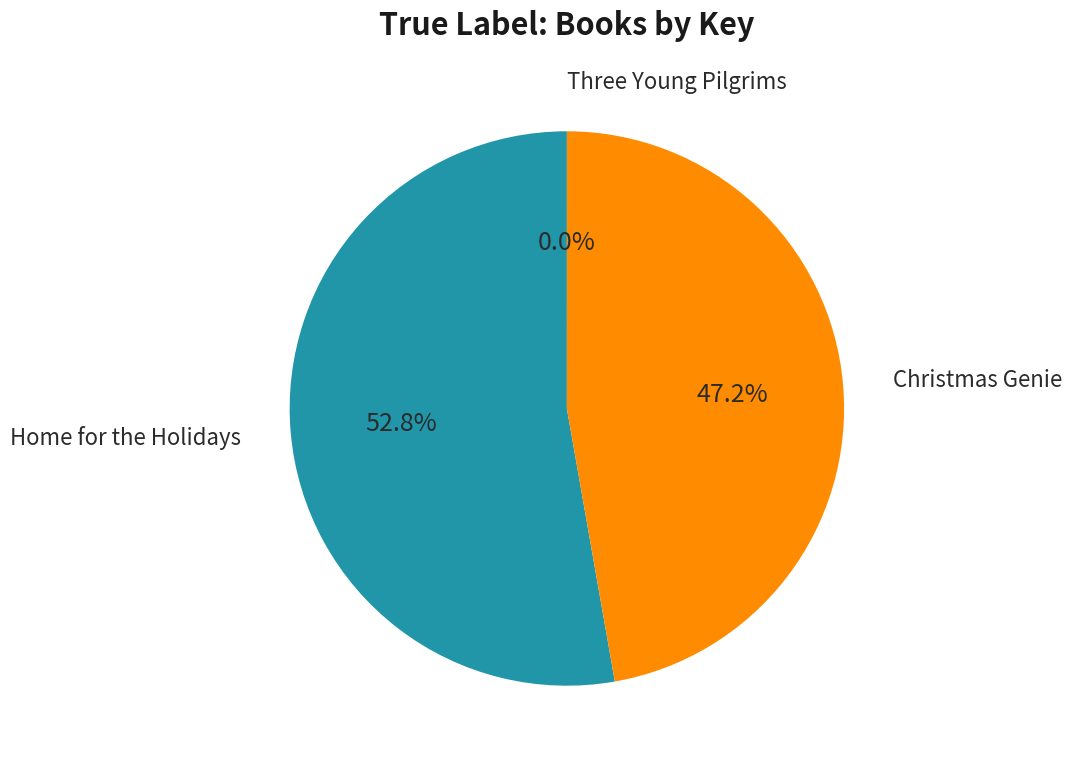

Is there any slice that represents more than half of the pie?

Yes